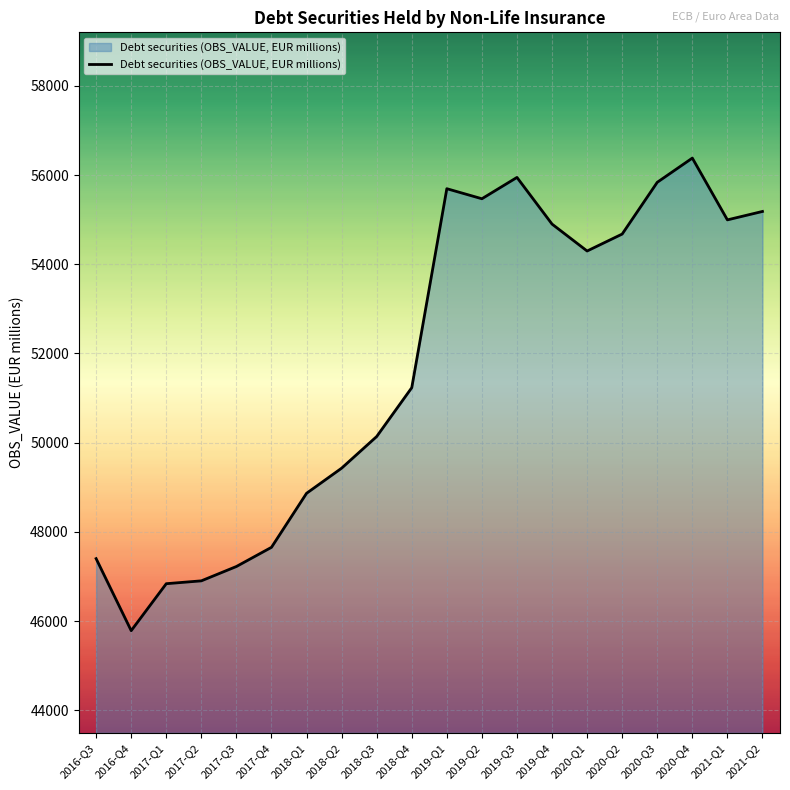

What is the difference between the values at 2016-Q3 and 2019-Q1?

8292.2